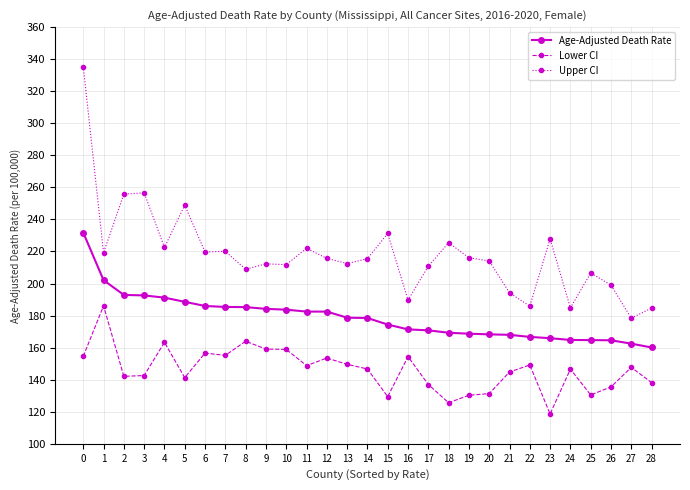

What value does the Upper CI series have at 14?

215.5